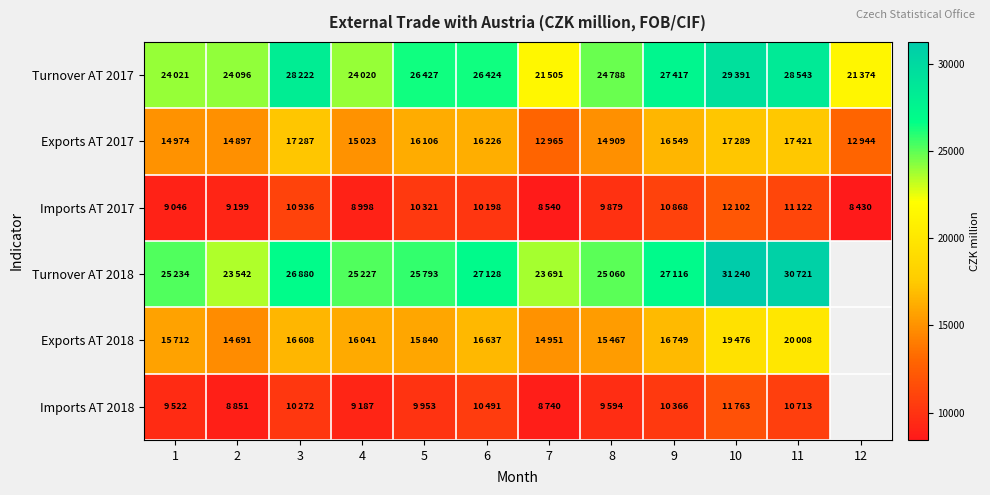

How many positive values does the Exports AT 2018 series have?

11